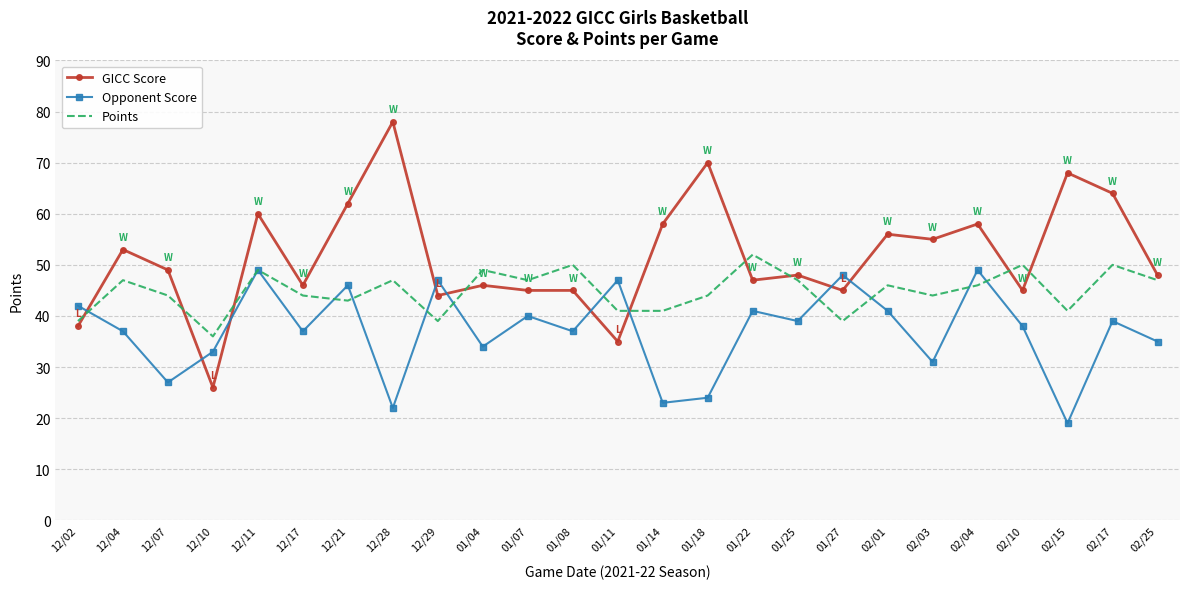

True or false: Points and GICC Score cross at least once.

True